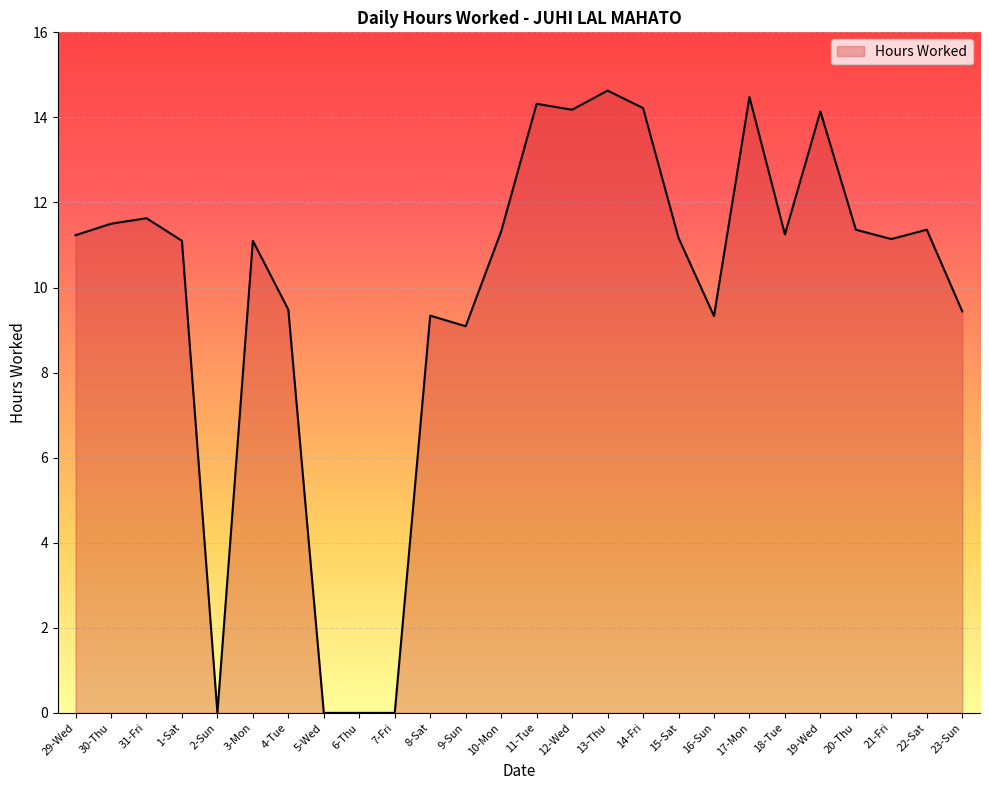

What position from the left is 30-Thu?

2